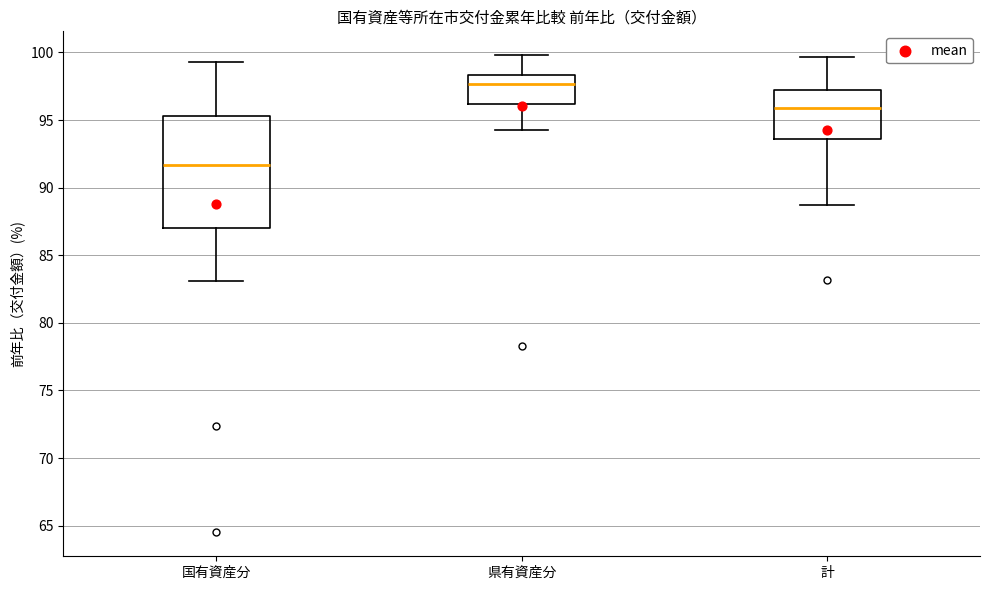

Which box's median line is the lowest?

国有資産分